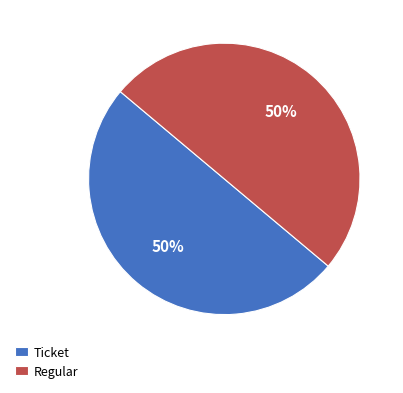

Approximately how many times larger is the value at Regular compared to Ticket?

1.0